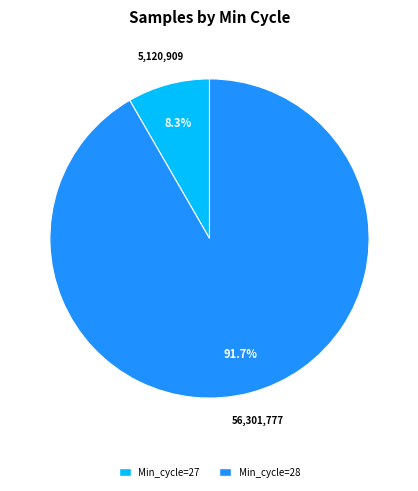

Is there a majority slice in this chart?

Yes